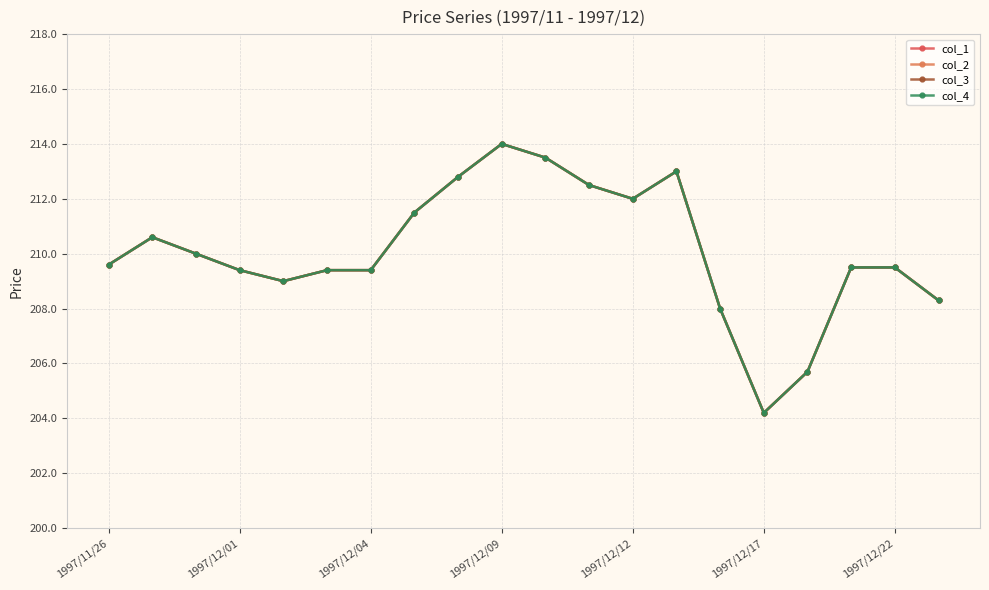

Is this an area chart (filled region under the line)?

No